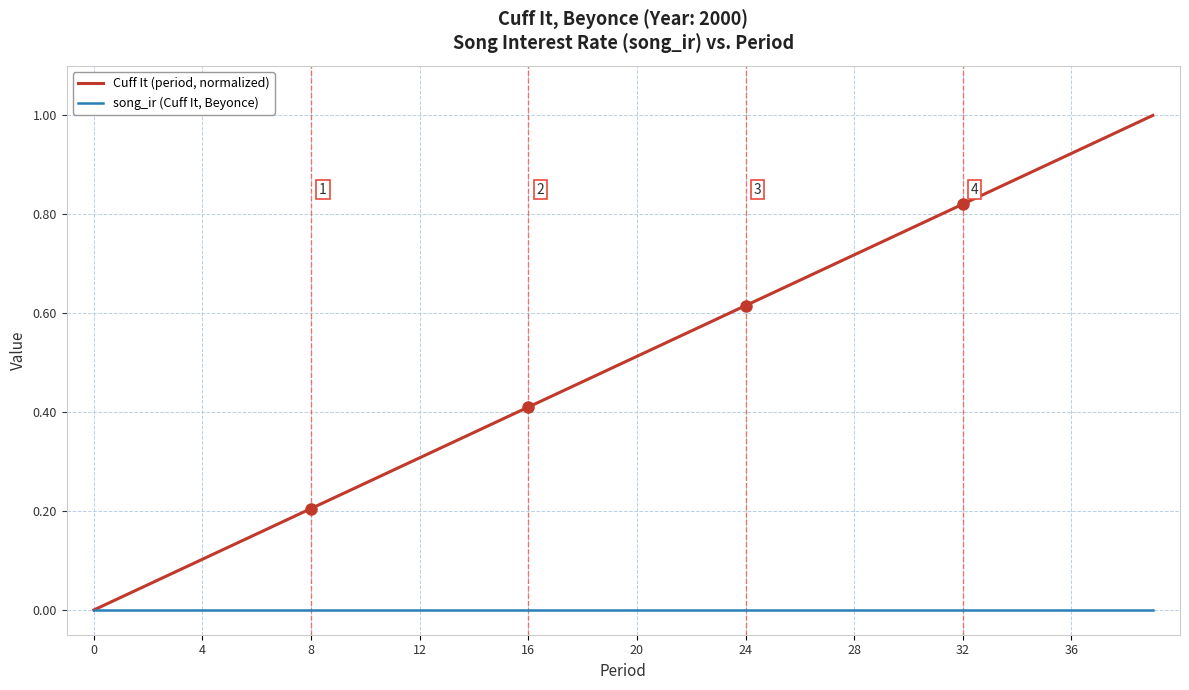

Is this an area chart (filled region under the line)?

No